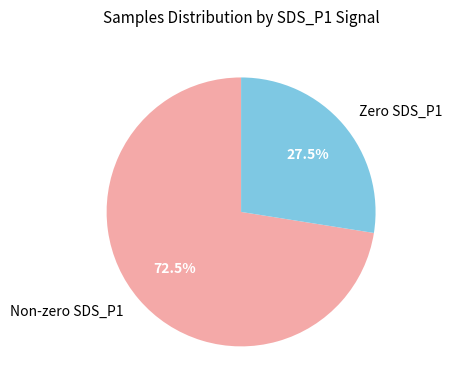

Between Zero SDS_P1 and Non-zero SDS_P1, which is larger?

Non-zero SDS_P1